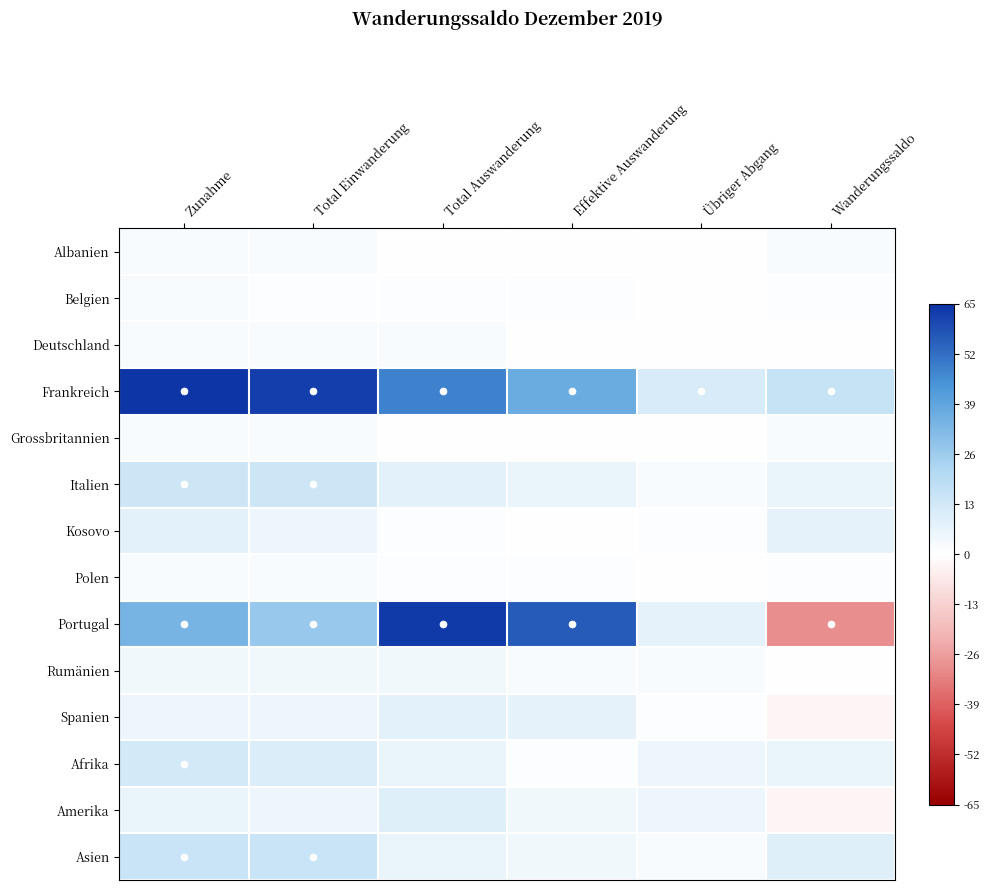

List the series in order of their peak value, lowest first.

Albanien, Belgien, Deutschland, Grossbritannien, Polen, Rumänien, Kosovo, Spanien, Amerika, Afrika, Italien, Asien, Portugal, Frankreich